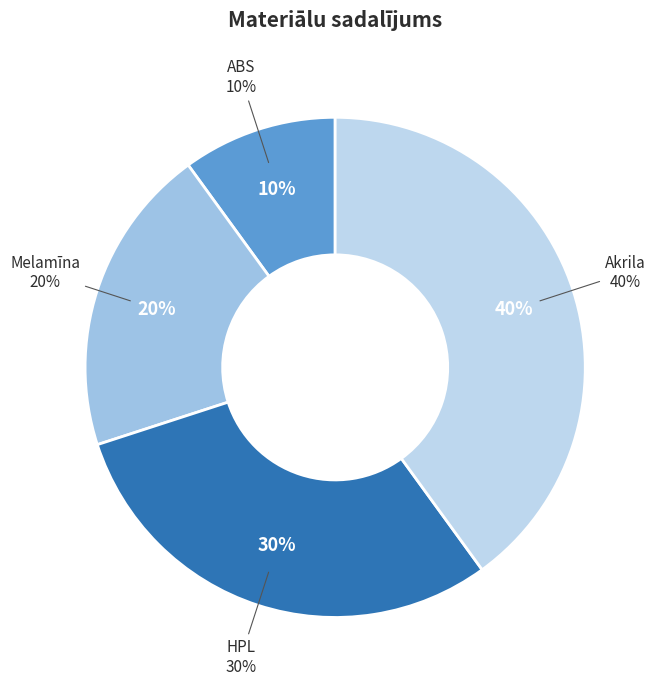

What is the ratio of the value at HPL to the value at Melamīna?

1.5